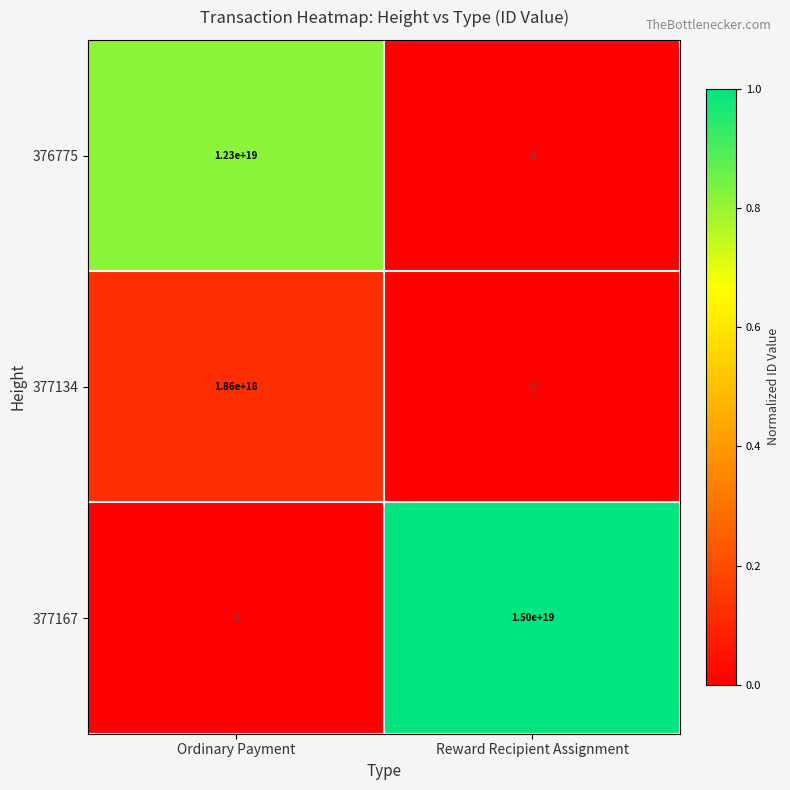

Is it true that 377167 equals 0 at Ordinary Payment?

True